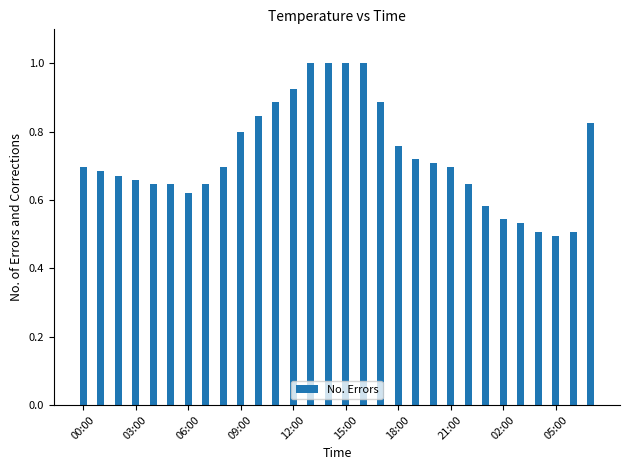

Count the values in the range 0 to 1.

30